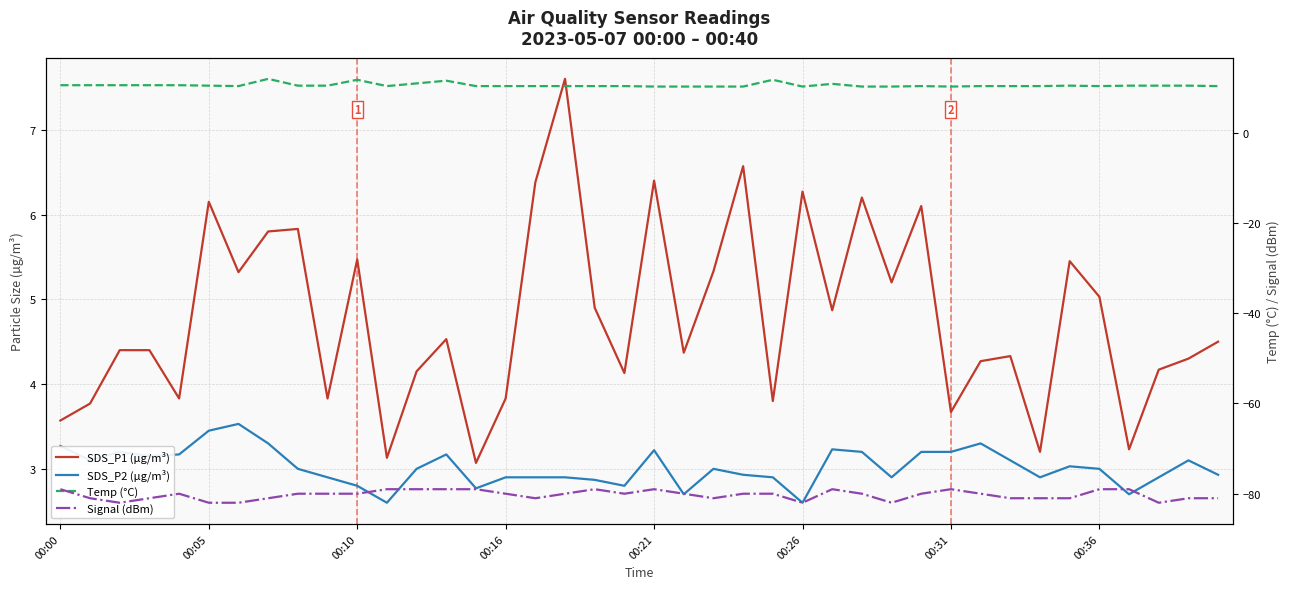

Does the chart display data point markers on the line(s)?

No